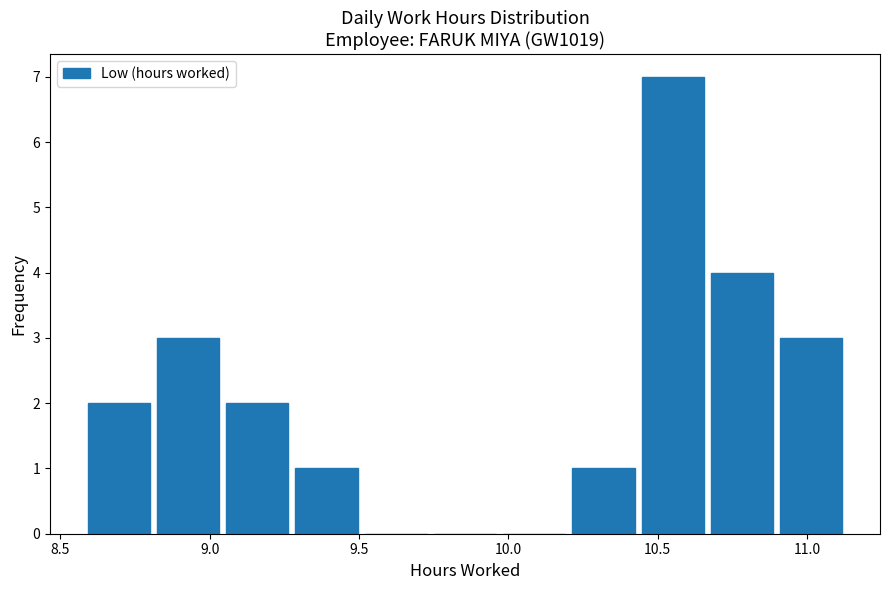

Reading left to right, list every bar in this chart as the range it spans on the x-axis followed by its height. Neither the bar edges nor the heights are printed on the chart, so give them approximately, as read against the axes.

8.60 to 8.80: 2
8.80 to 9.05: 3
9.05 to 9.30: 2
9.30 to 9.50: 1
9.50 to 9.75: 0
9.75 to 9.95: 0
9.95 to 10.20: 0
10.20 to 10.45: 1
10.45 to 10.65: 7
10.65 to 10.90: 4
10.90 to 11.15: 3